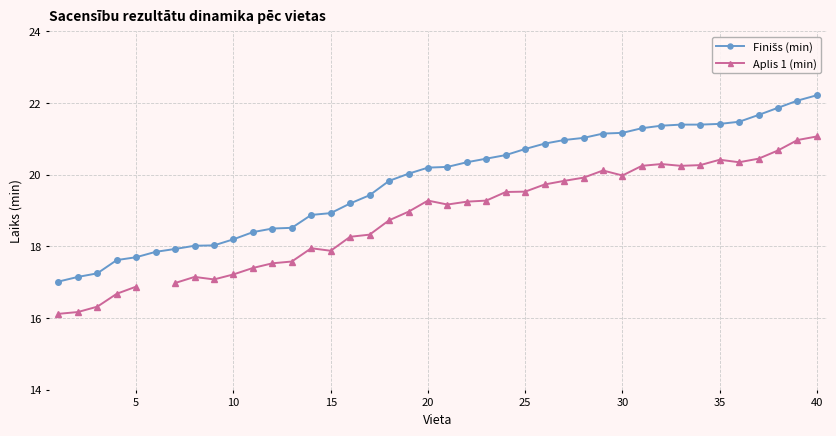

True or false: Finišs (min) has more than 1 interior local peaks.

False